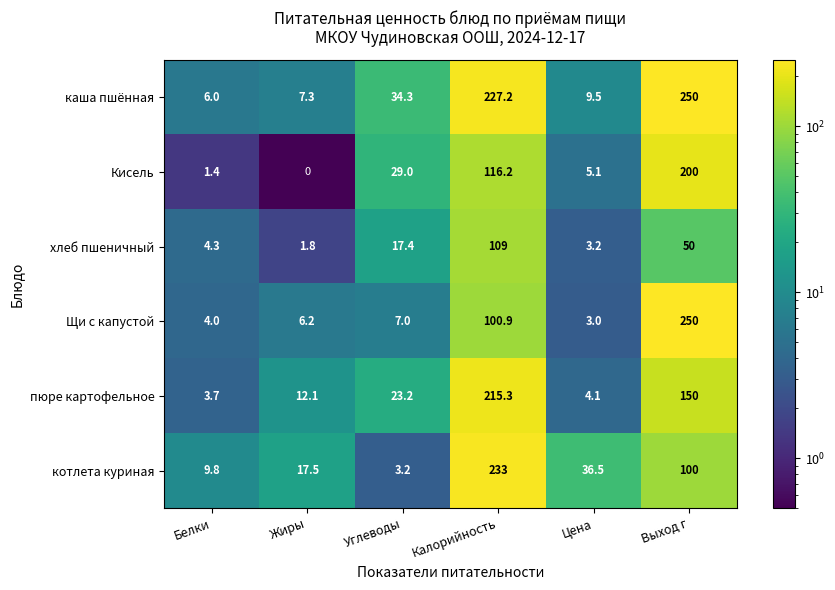

What is the difference between the каша пшённая values at Выход г and Калорийность?

22.8